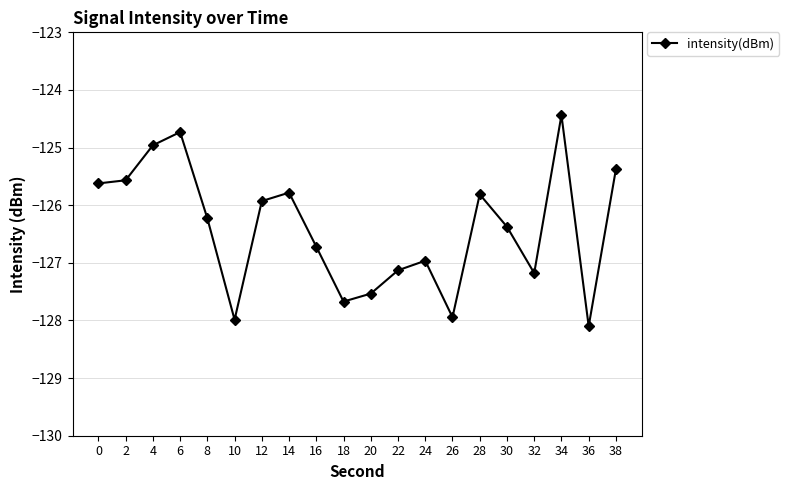

The value at 26 is -127.9. True or false?

True